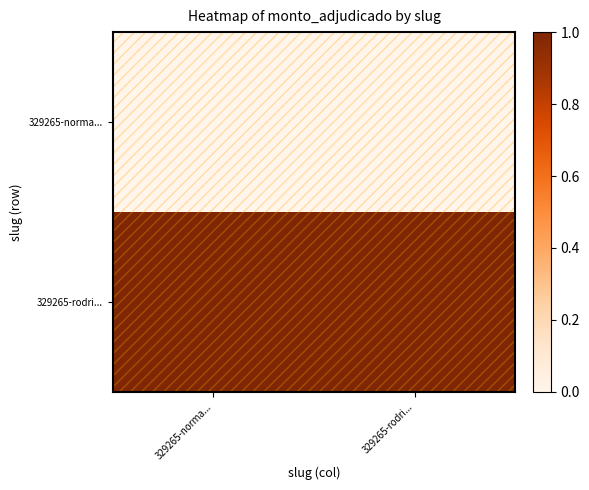

Which series has the widest spread of values?

329265-norma...